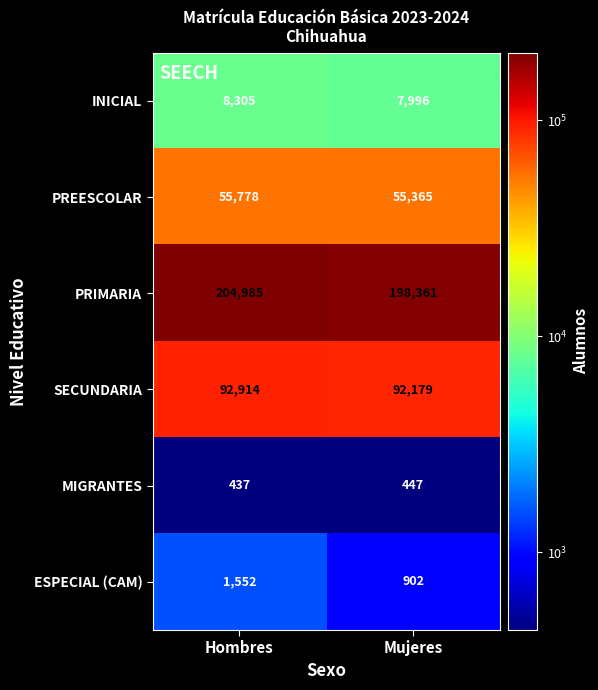

What is the approximate value of ESPECIAL (CAM) at Mujeres?

902